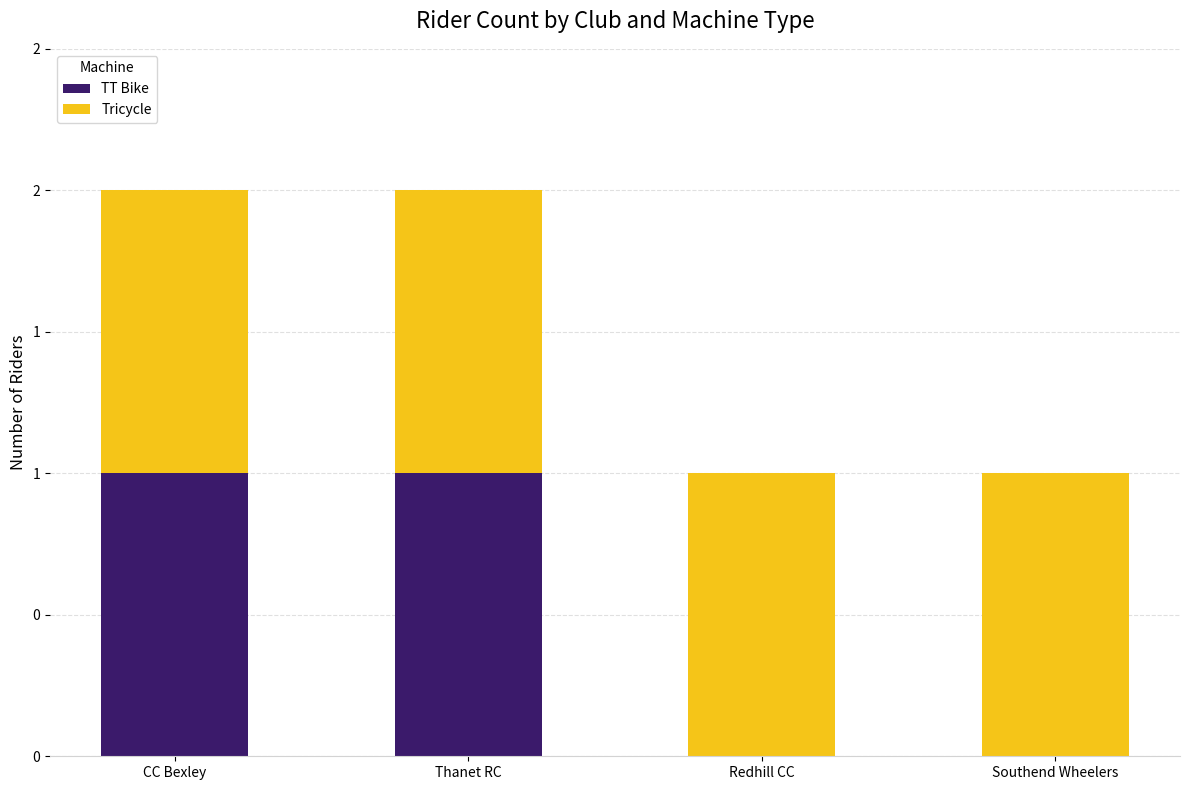

Are the bars horizontal?

No